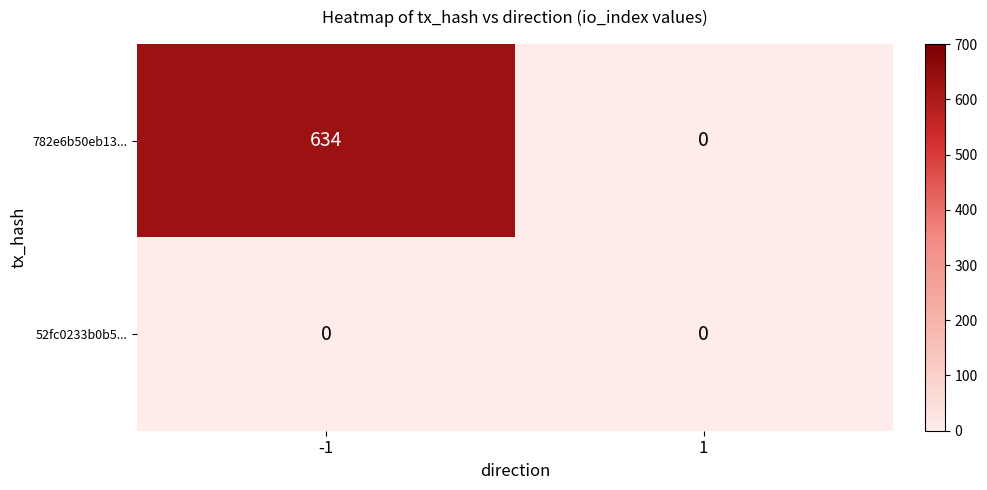

At -1, list the series in order from smallest to largest.

52fc0233b0b5..., 782e6b50eb13...